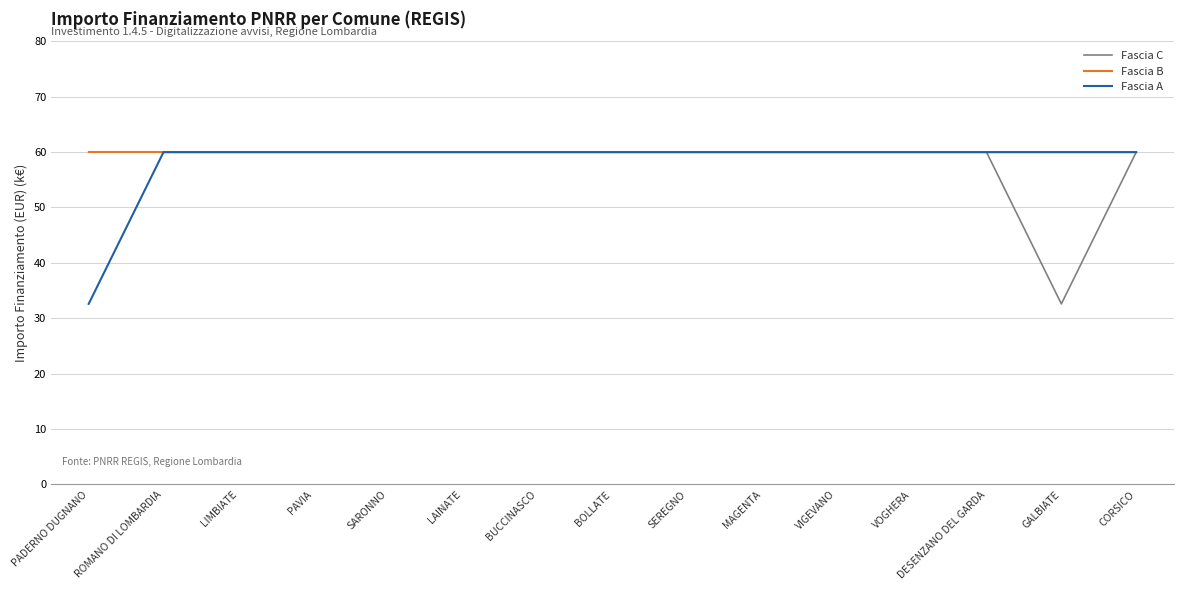

Is this an area chart (filled region under the line)?

No